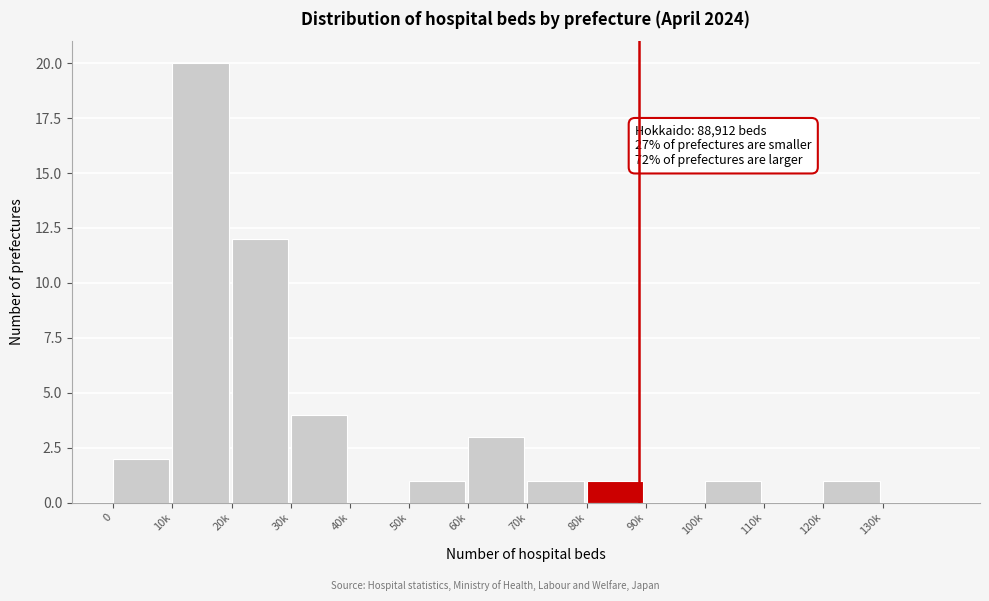

Reading left to right, extract all data points from this chart.

0=2	10k=20	20k=12	30k=4	40k=0	50k=1	60k=3	70k=1	80k=1	90k=0	100k=1	110k=0	120k=1	130k=0